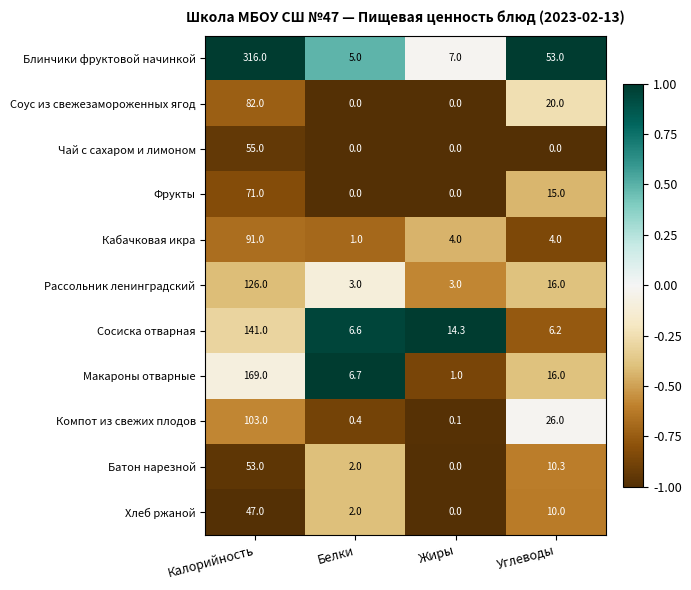

What is the total value across all series at Жиры?

29.4